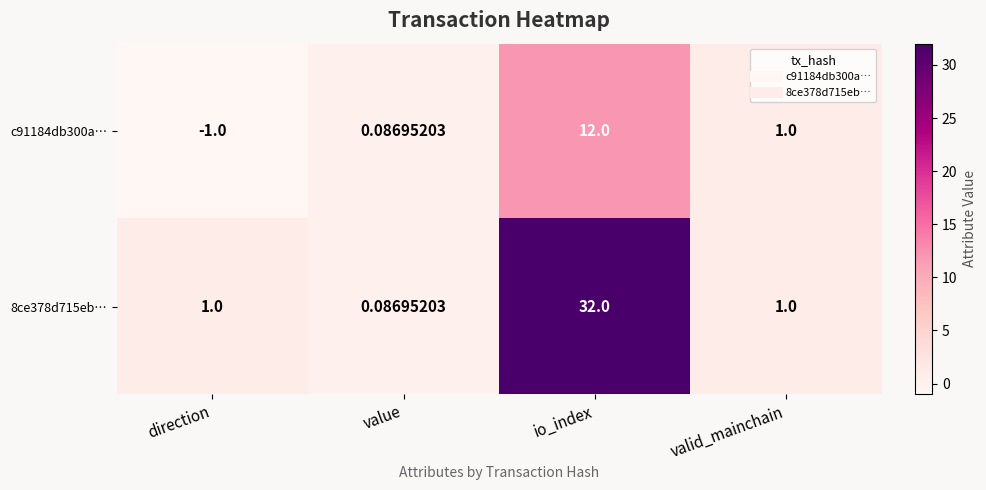

At which label does 8ce378d715eb… reach its minimum?

value